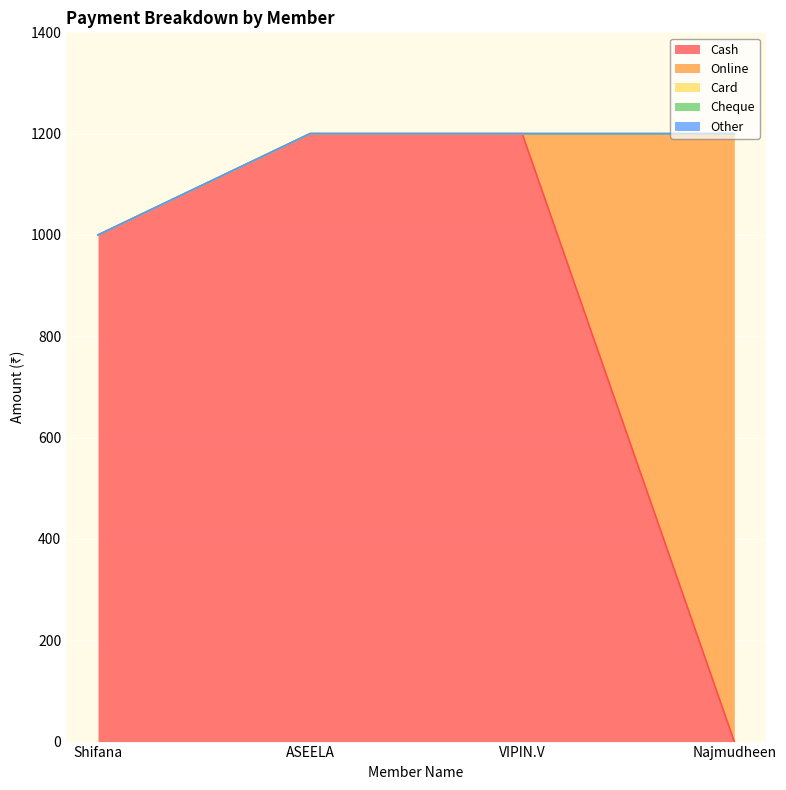

True or false: Cheque and Card cross at least once.

False